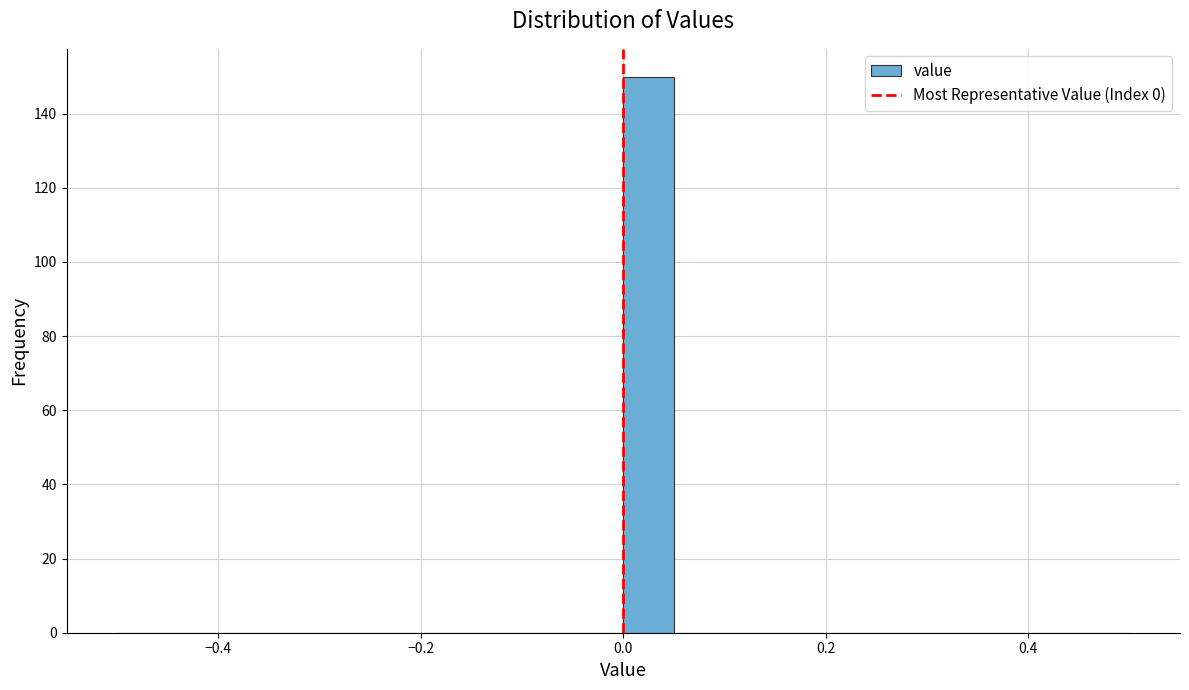

Read against the x-axis, roughly where is the centre of the tallest bar?

0.02